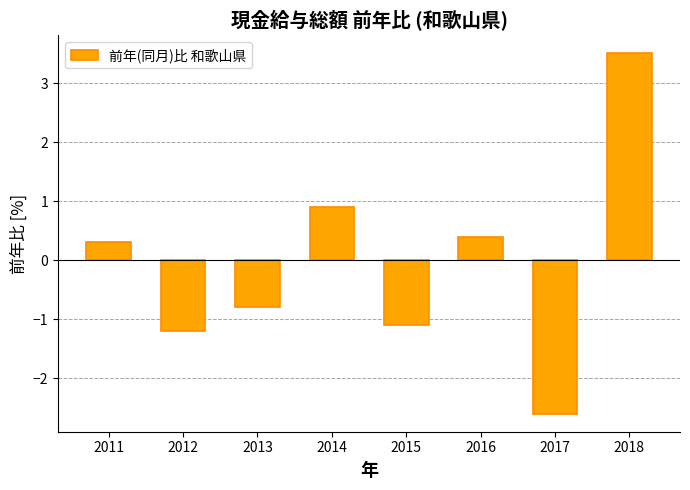

Reading left to right, list all the values displayed in this chart.

2011=0.3	2012=-1.2	2013=-0.8	2014=0.9	2015=-1.1	2016=0.4	2017=-2.6	2018=3.5